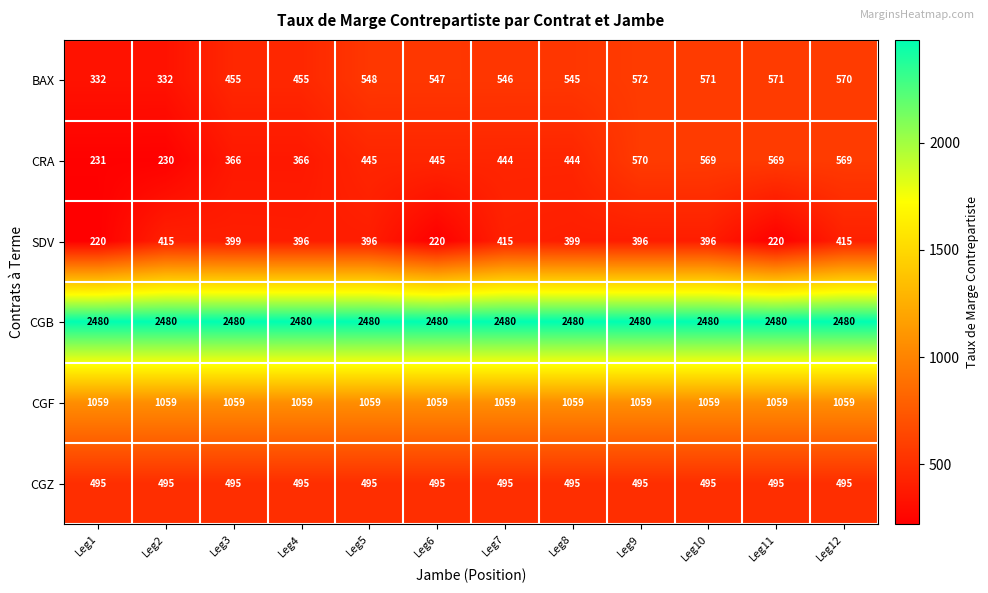

Which series has the largest range (max minus min)?

CRA